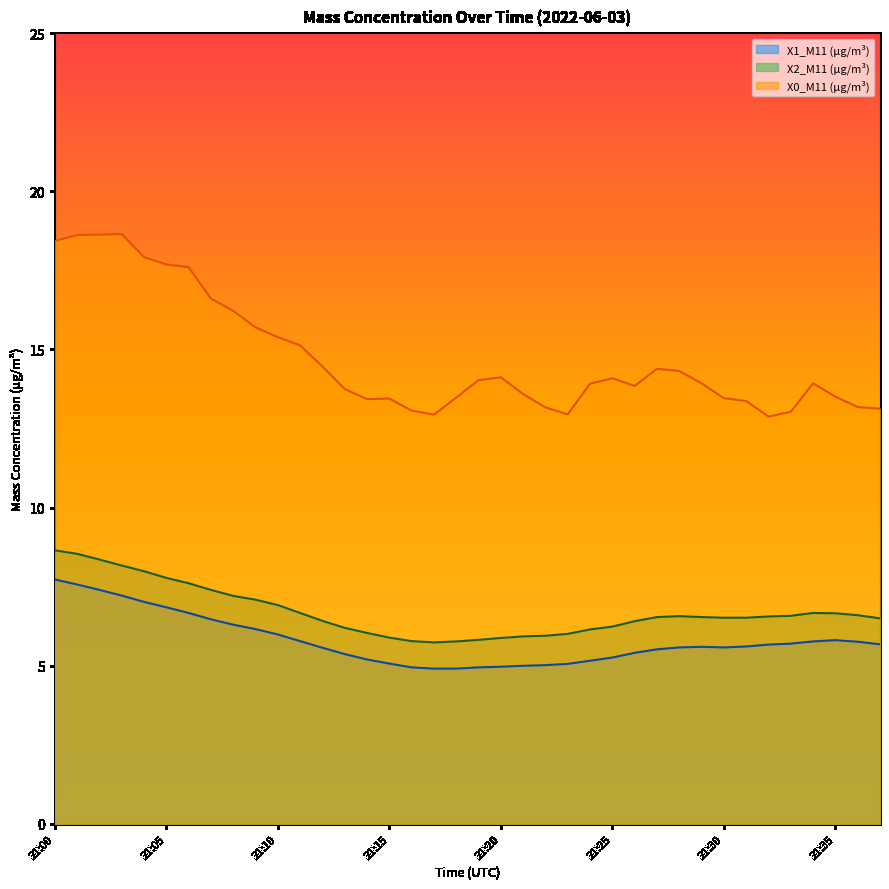

What is the difference between the maximum and minimum values in the X1_M11 (μg/m³) series?

2.8